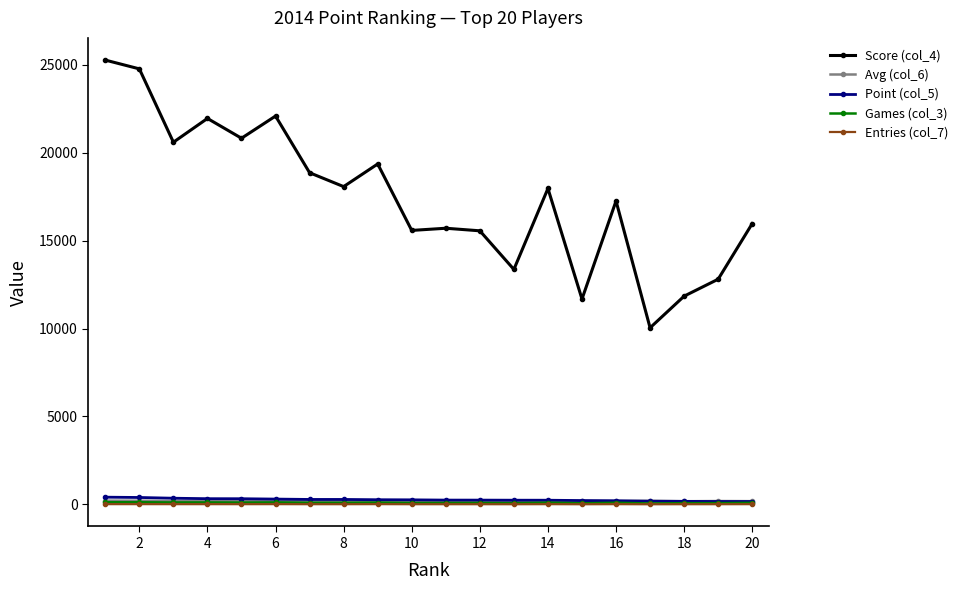

Which series has the largest range (max minus min)?

Score (col_4)